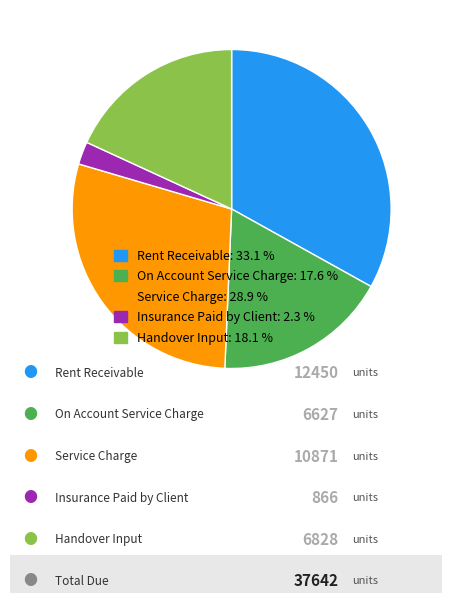

Is Service Charge: 28.9 % the majority of the pie?

No